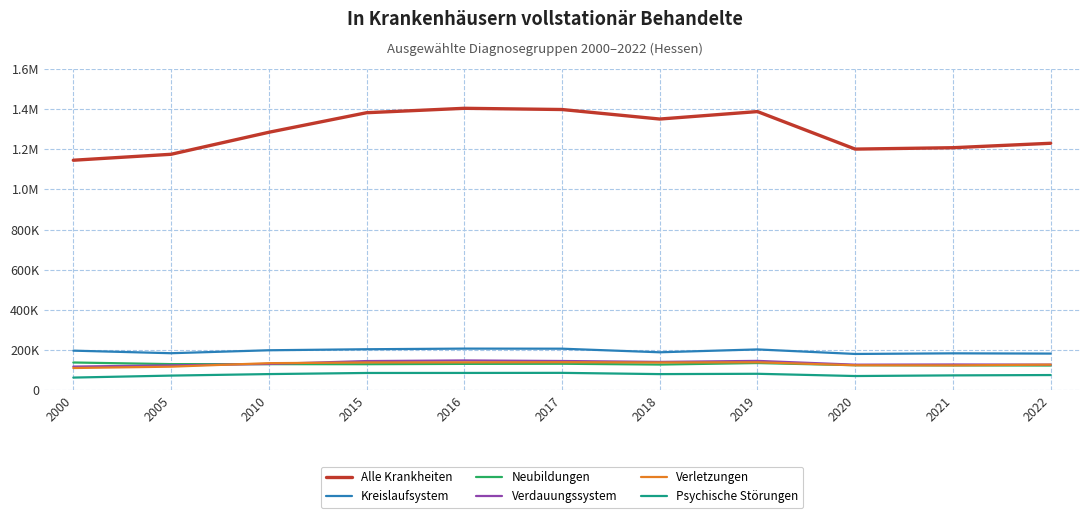

True or false: Neubildungen and Alle Krankheiten cross at least once.

False